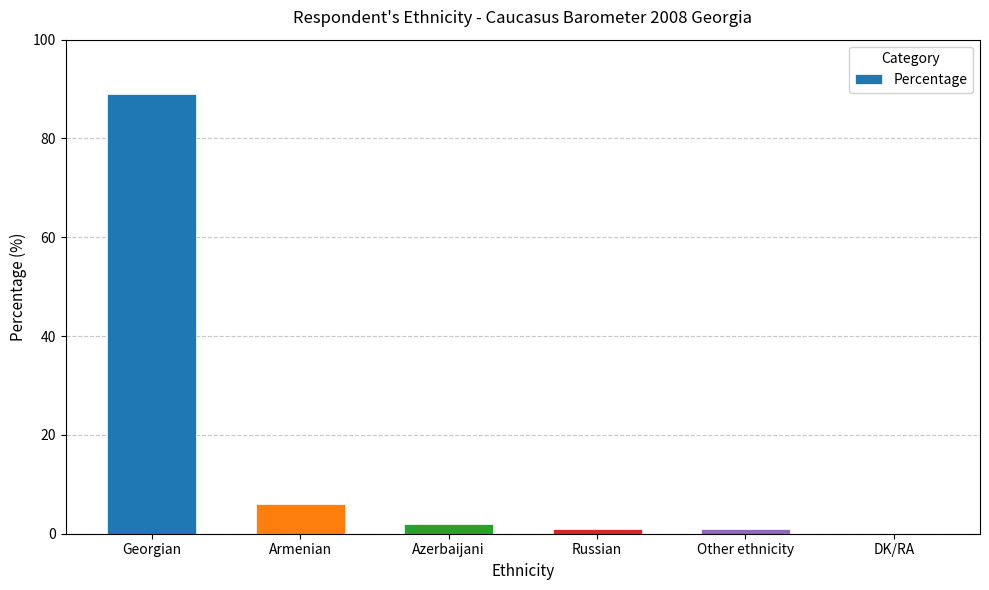

At which label is the value closest to 44?

Armenian